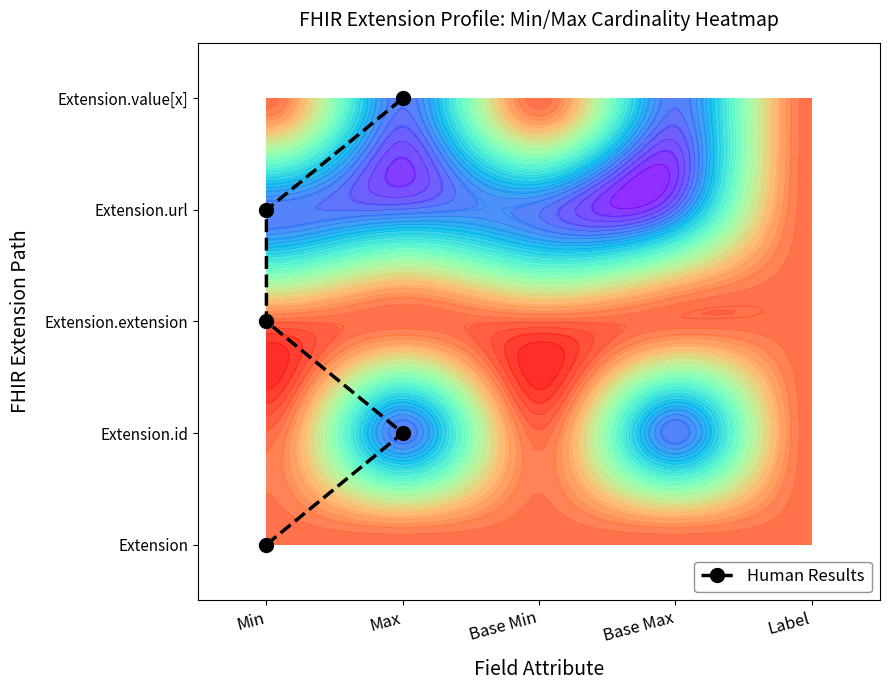

How many series are shown in this chart?

1